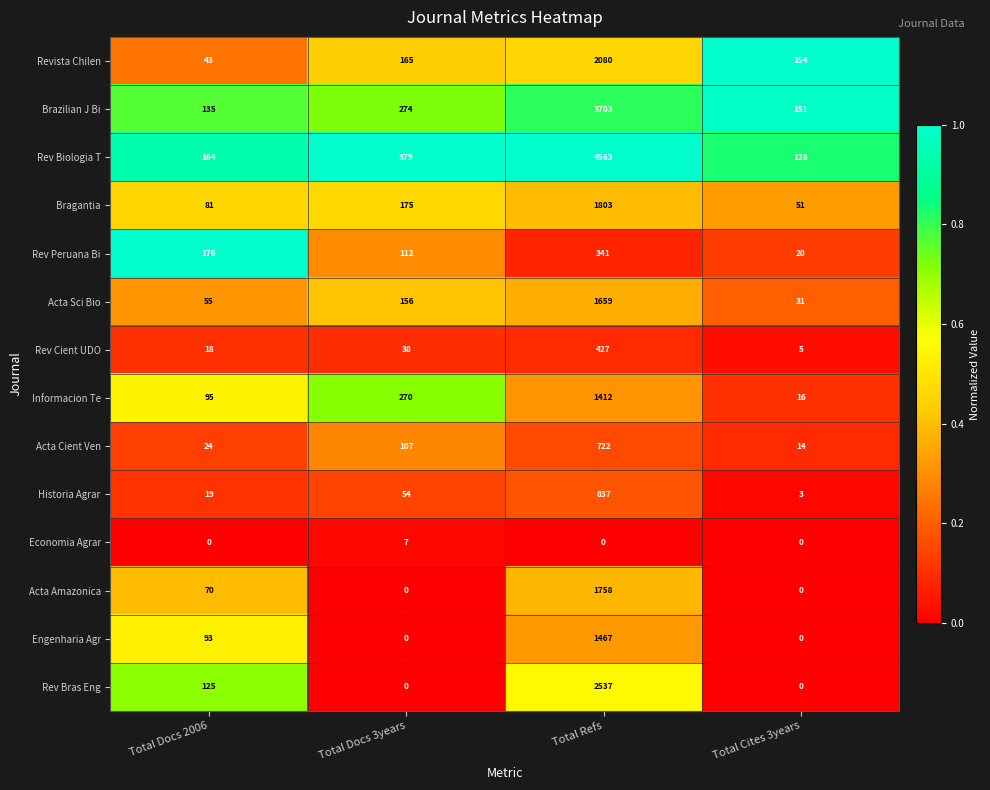

What is the sum of all Informacion Te values?

1793